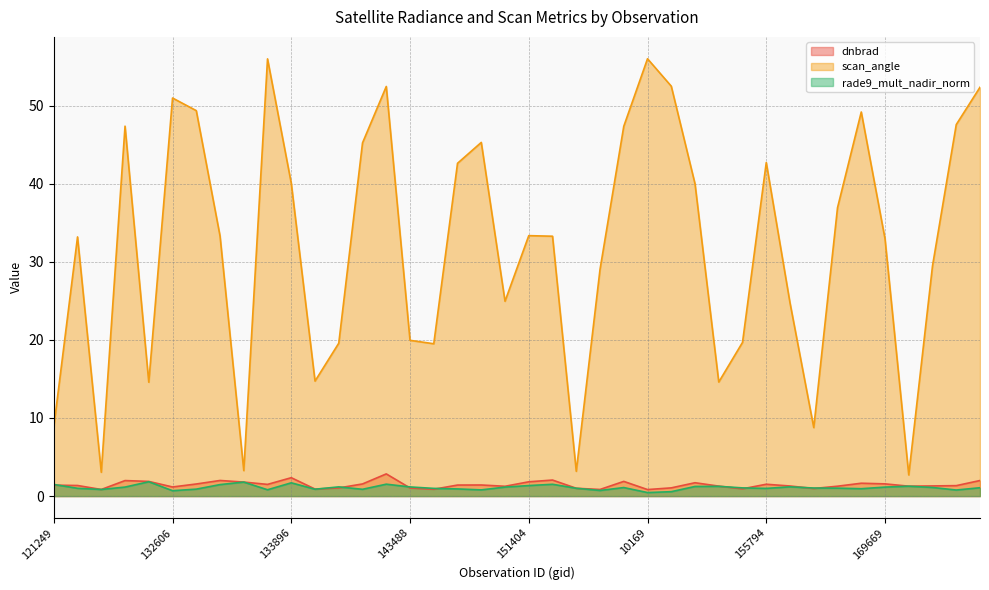

Is it true that scan_angle equals 23.1 at 169494?

False